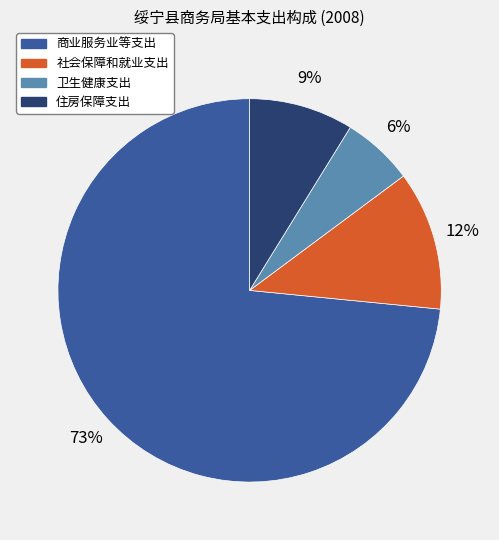

Is it true that 商业服务业等支出 is 73% of the pie?

True